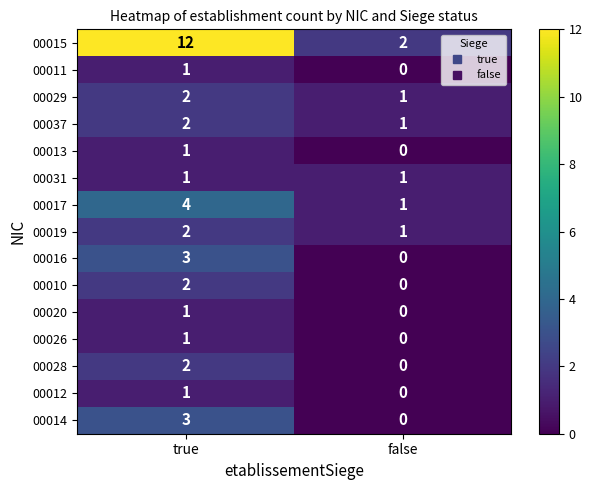

What is the difference between the 00017 values at false and true?

3